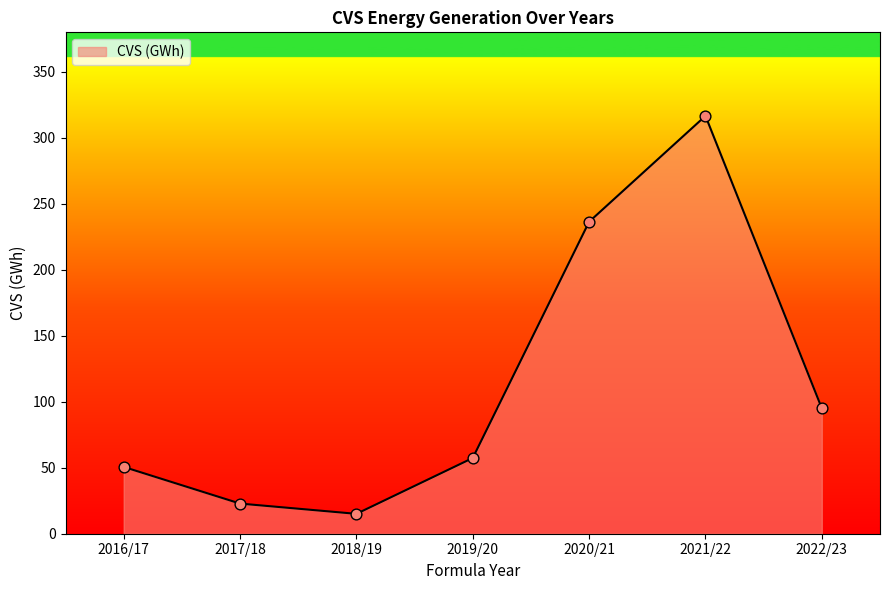

Approximately how many times larger is the value at 2016/17 compared to 2020/21?

0.2